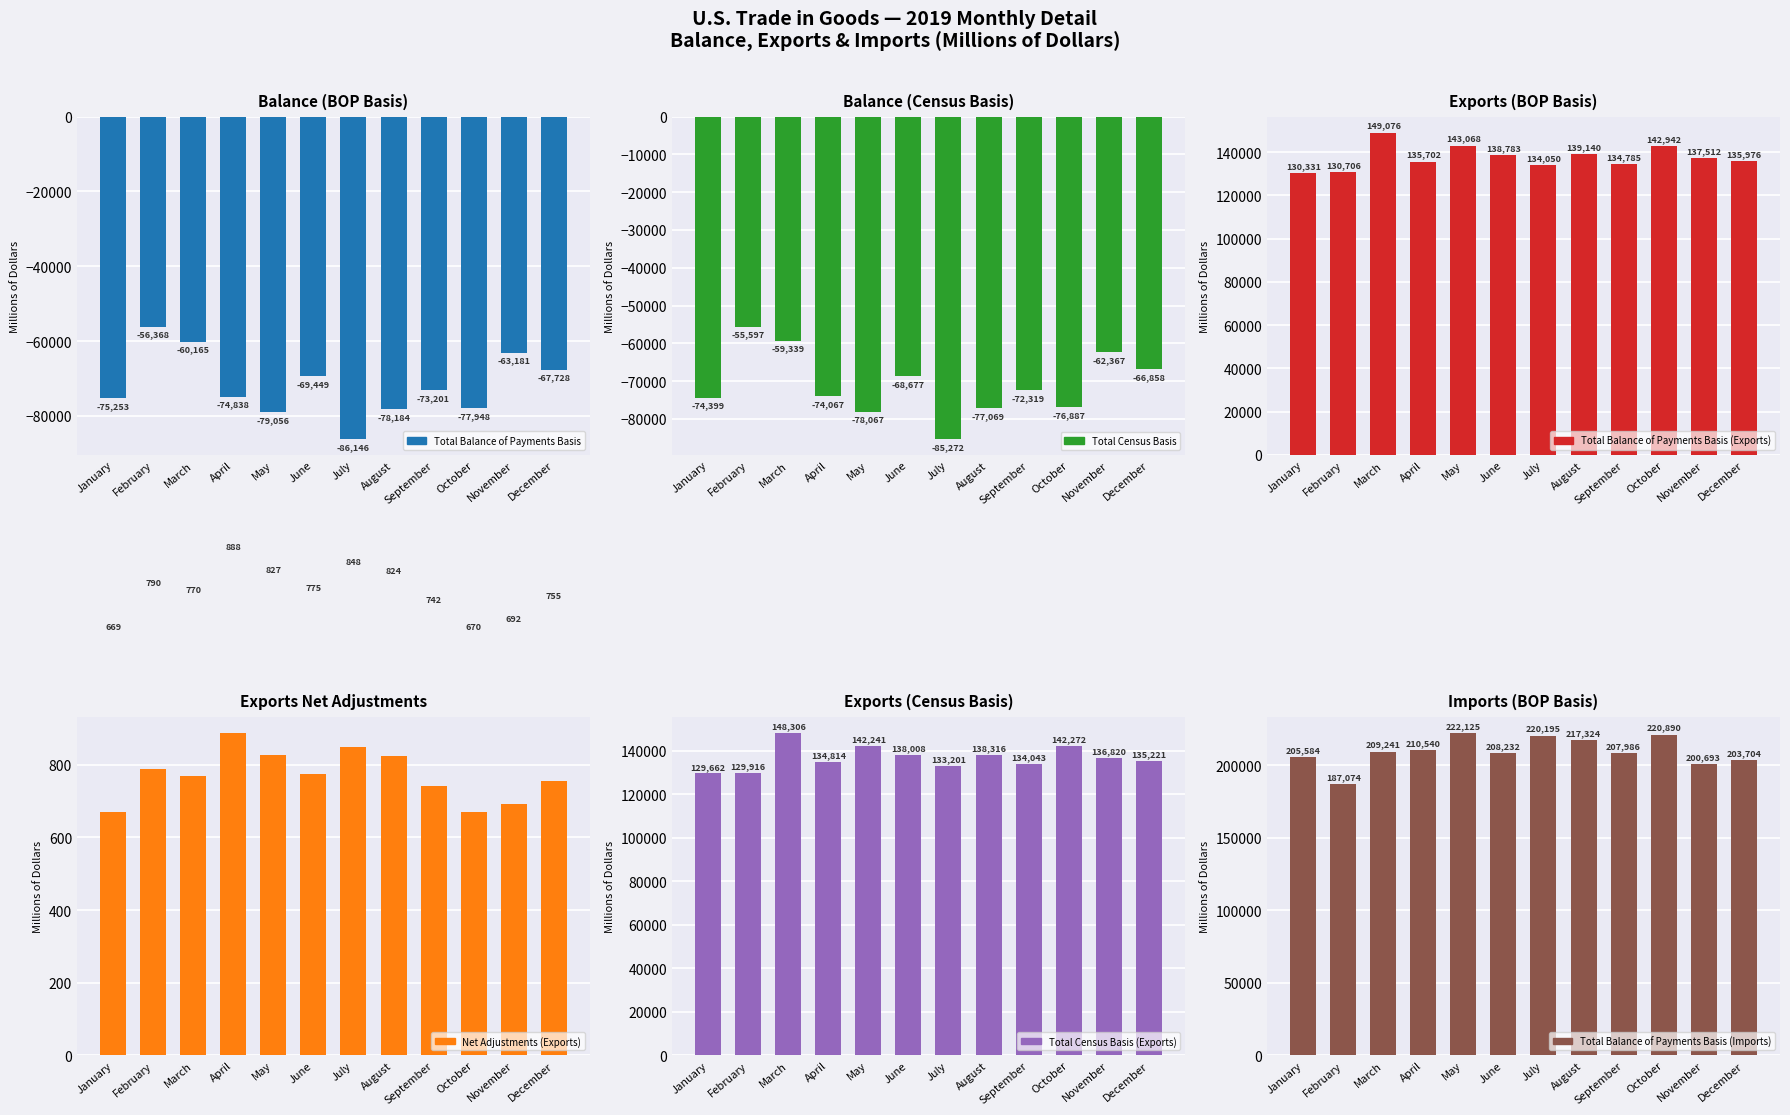

Which category has the highest value across all series?

May